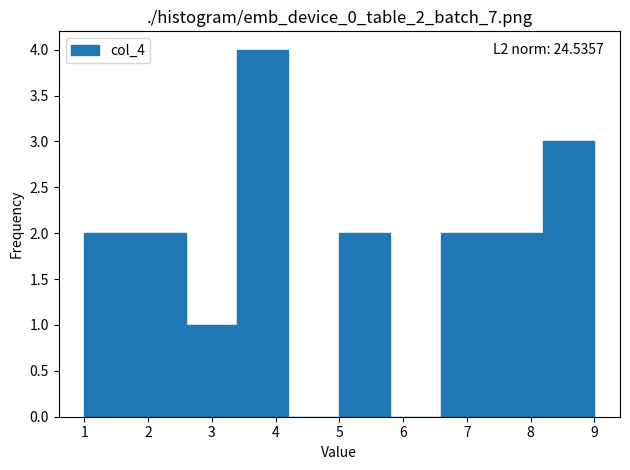

Which range on the x-axis has the tallest bar?

3.4 to 4.2